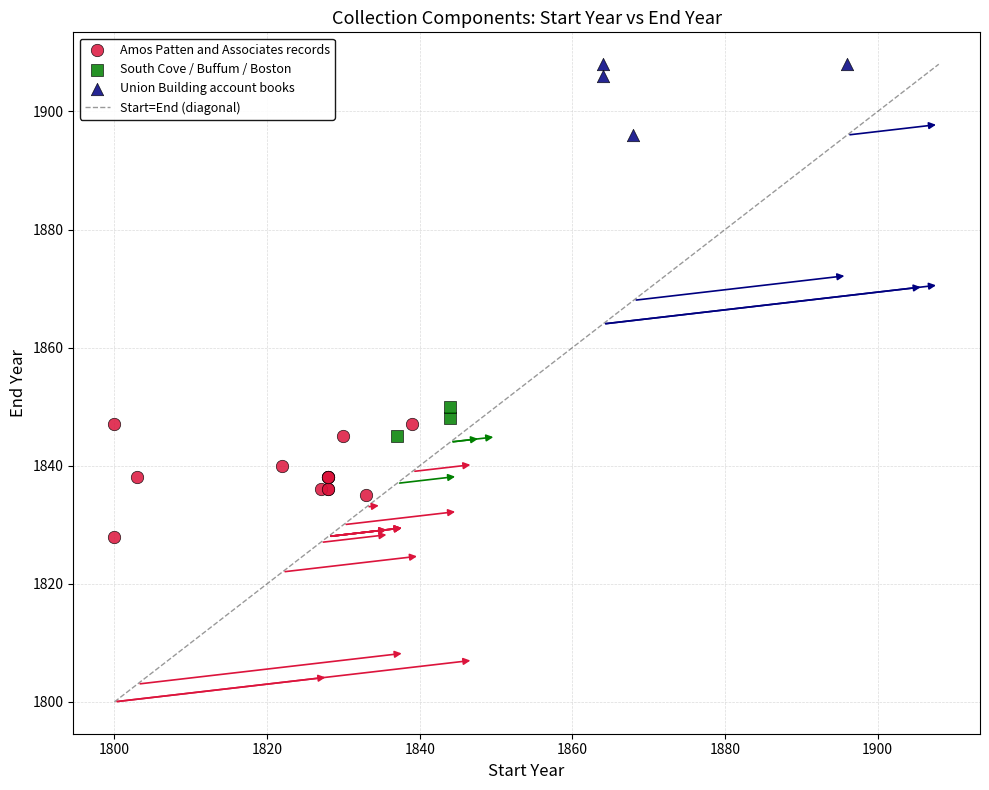

Which series reaches the maximum Y coordinate?

Union Building account books